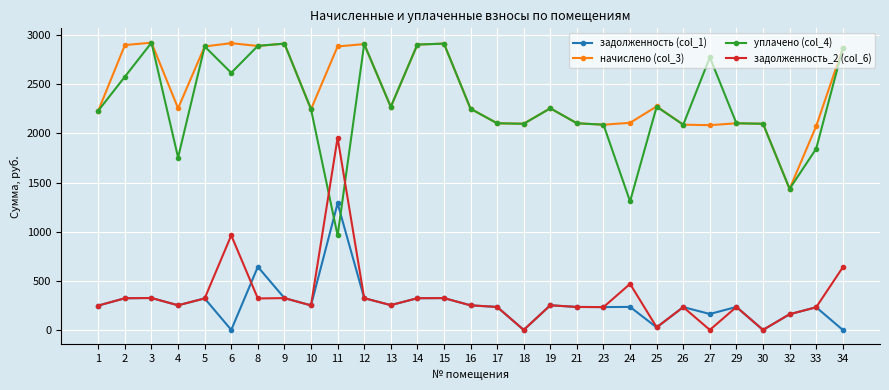

True or false: начислено (col_3) and задолженность_2 (col_6) intersect in this chart.

False